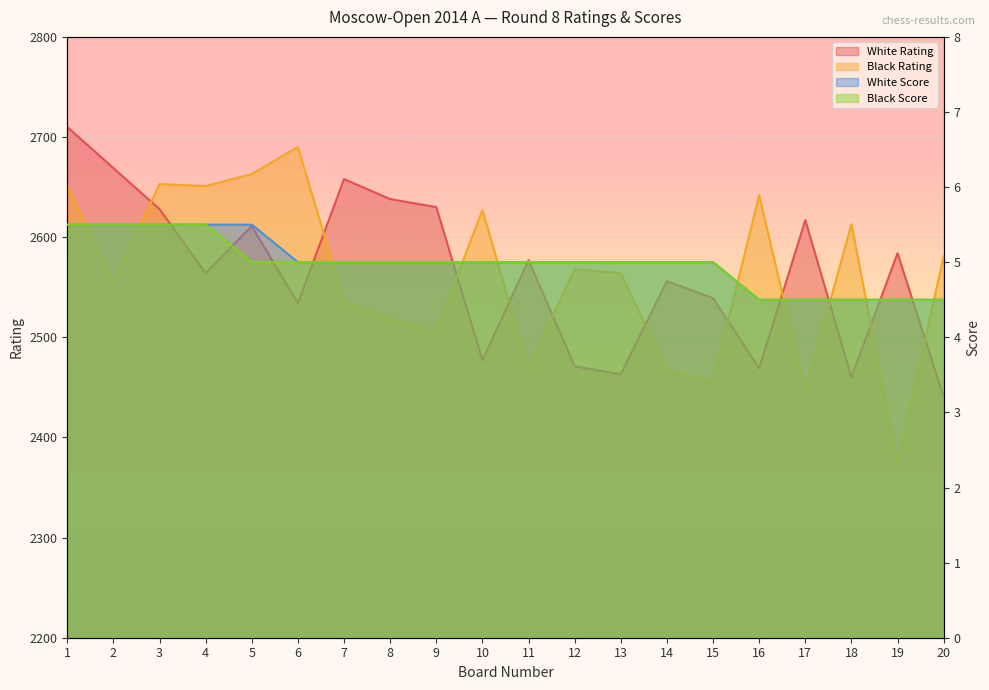

What is the total value across all series at 8?

5166.0